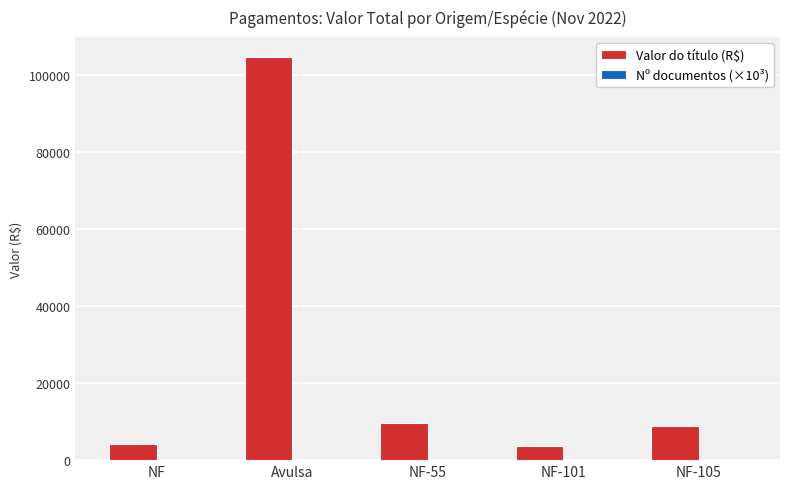

What is the greatest value displayed?

104777.4